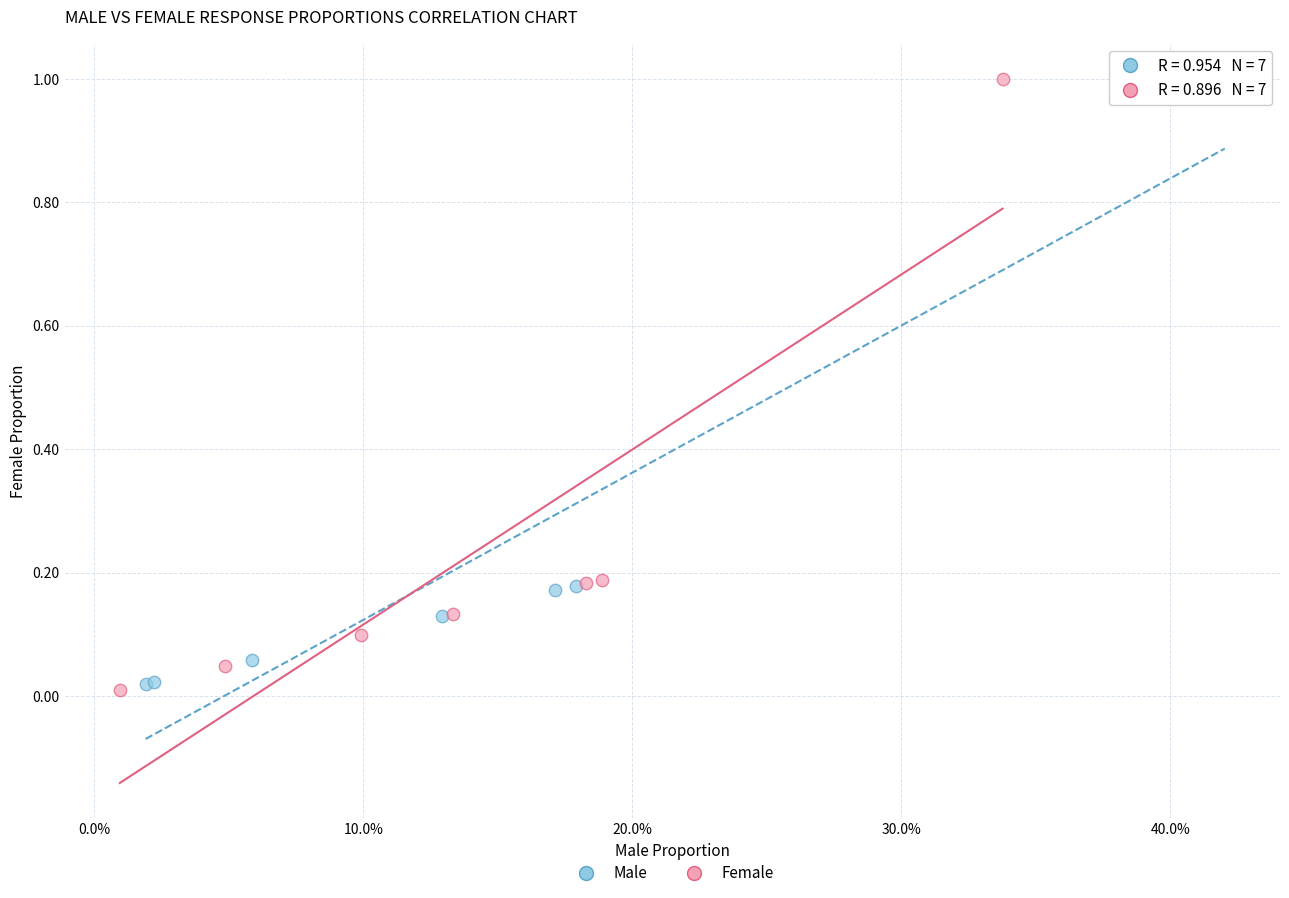

What are all the series names shown in the legend?

Male, Female